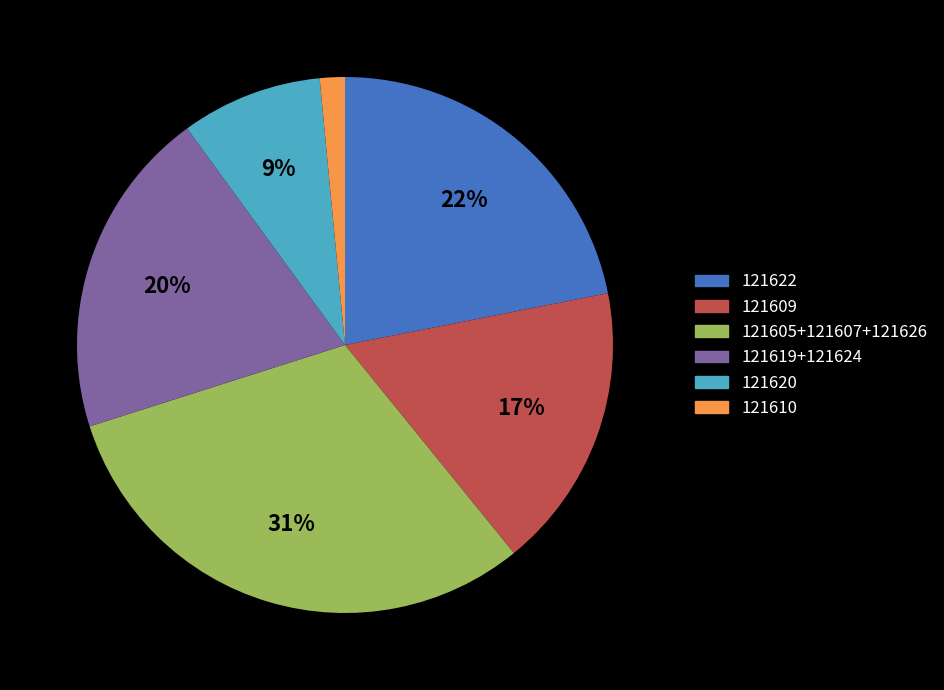

Does any single category account for the majority?

No